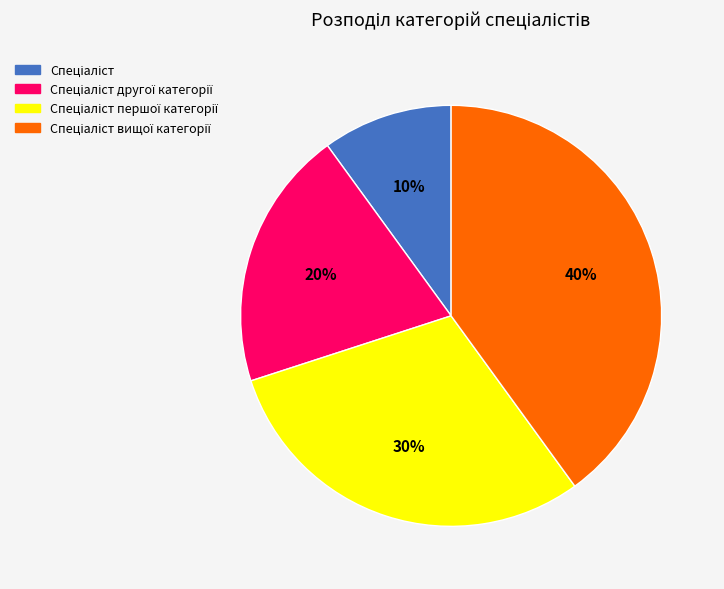

To the nearest percent, what is the average slice percentage?

25%